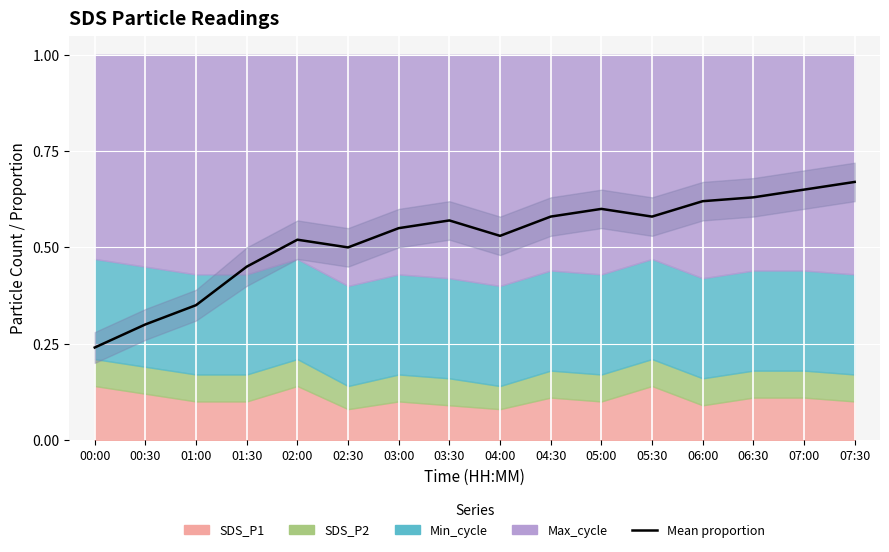

Is it true that the value at 07:00 is 0.2?

False